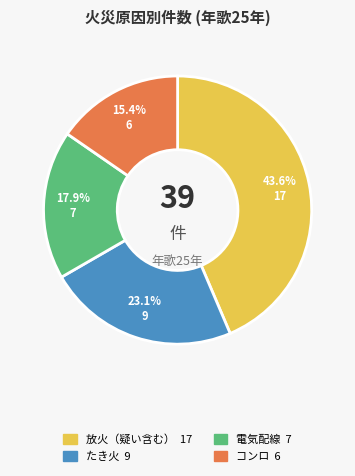

Approximately how many times larger is the value at 電気配線 compared to コンロ?

1.2